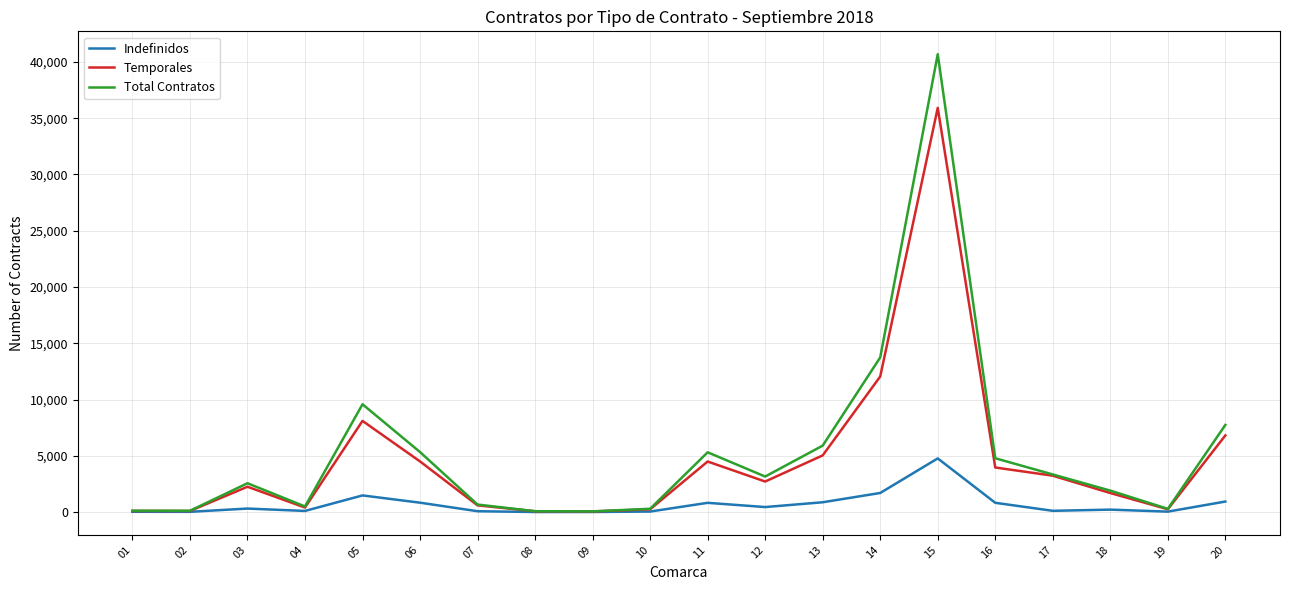

Which series has the widest spread of values?

Total Contratos